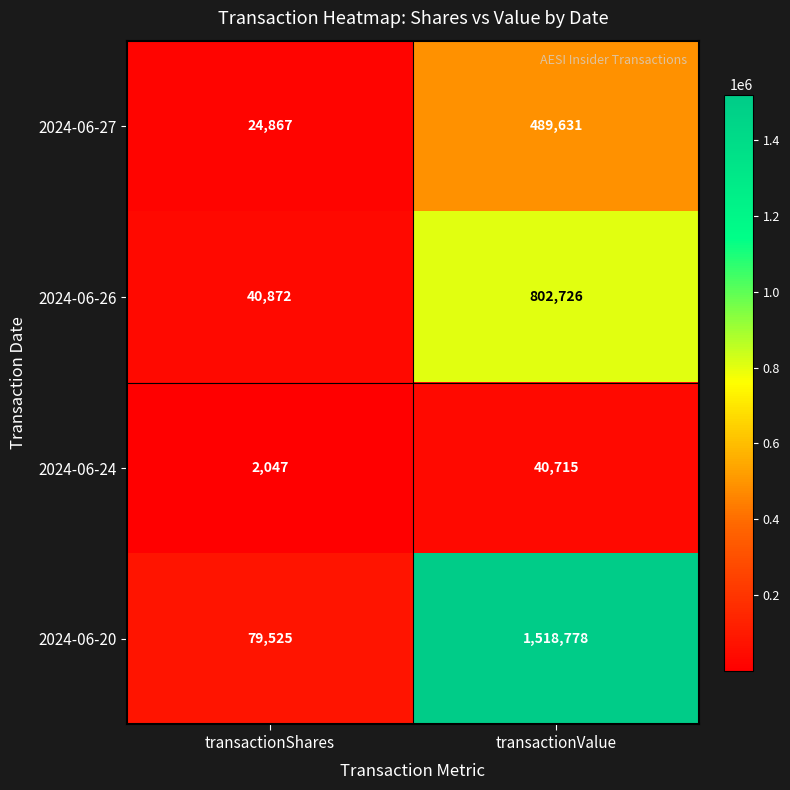

Count the number of categories in the chart.

2